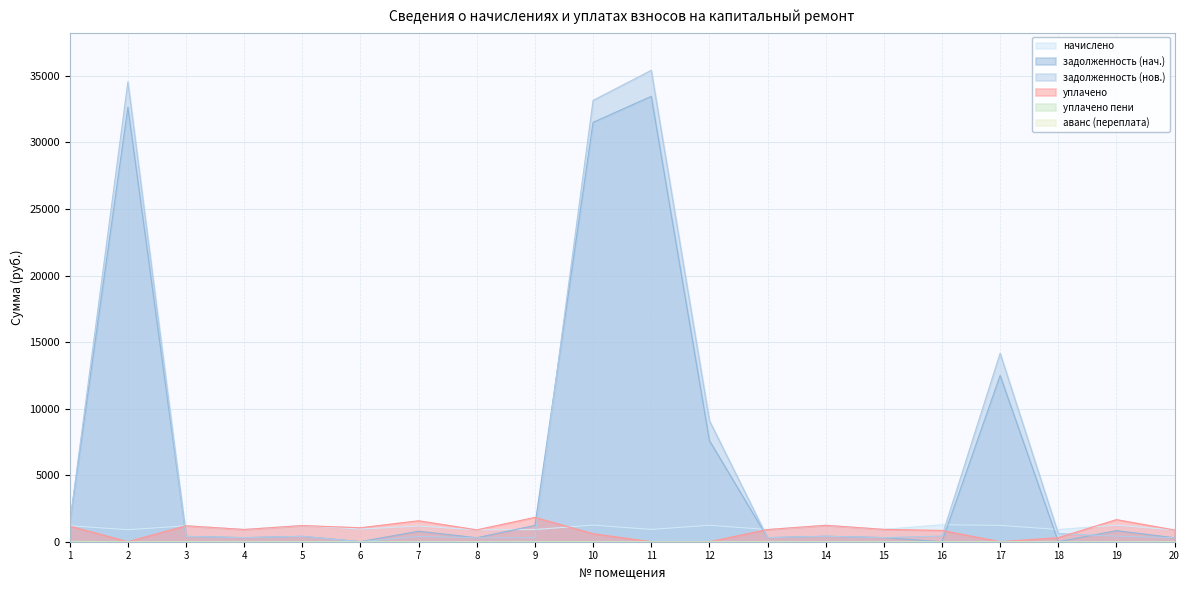

True or false: начислено has a value of 2110.5 at 17.

False